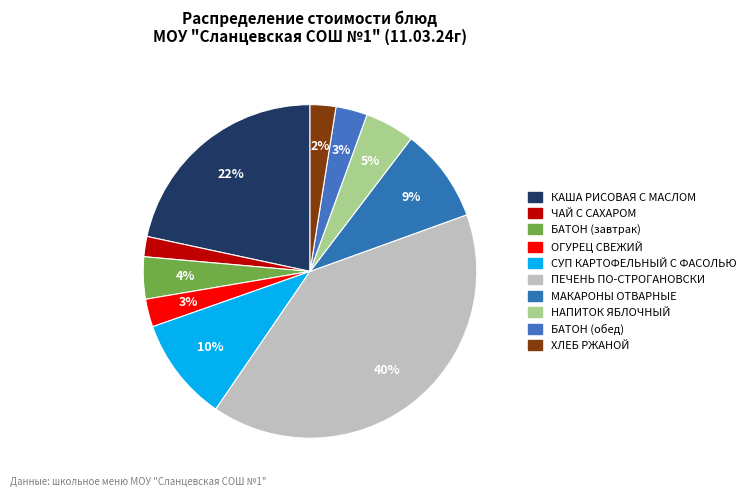

How many segments does this pie chart have?

10